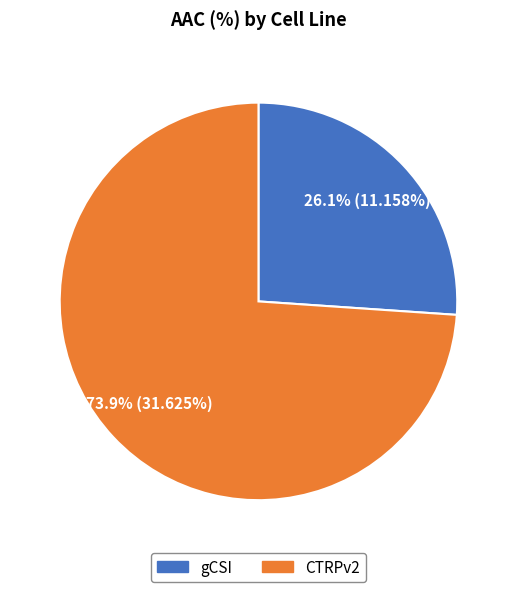

Rank the categories by value from highest to lowest.

CTRPv2, gCSI